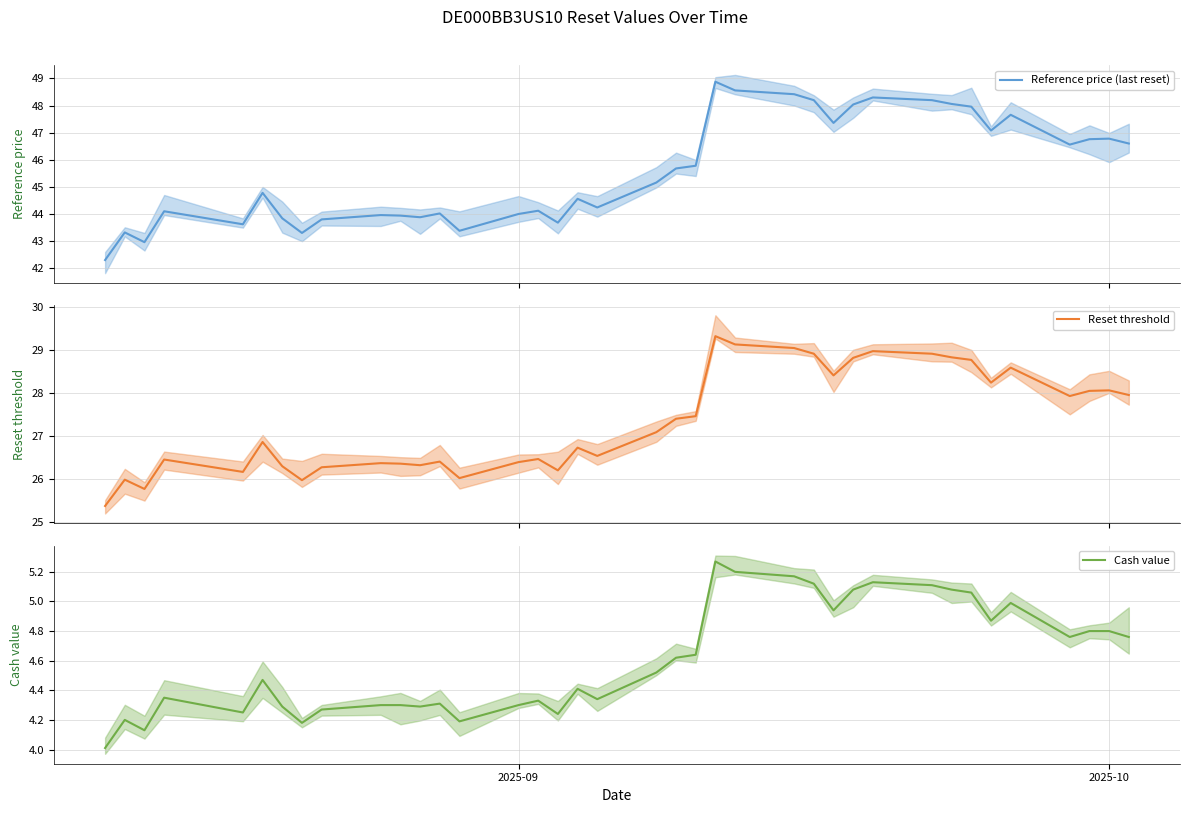

At how many categories does at least one series exceed 42?

38